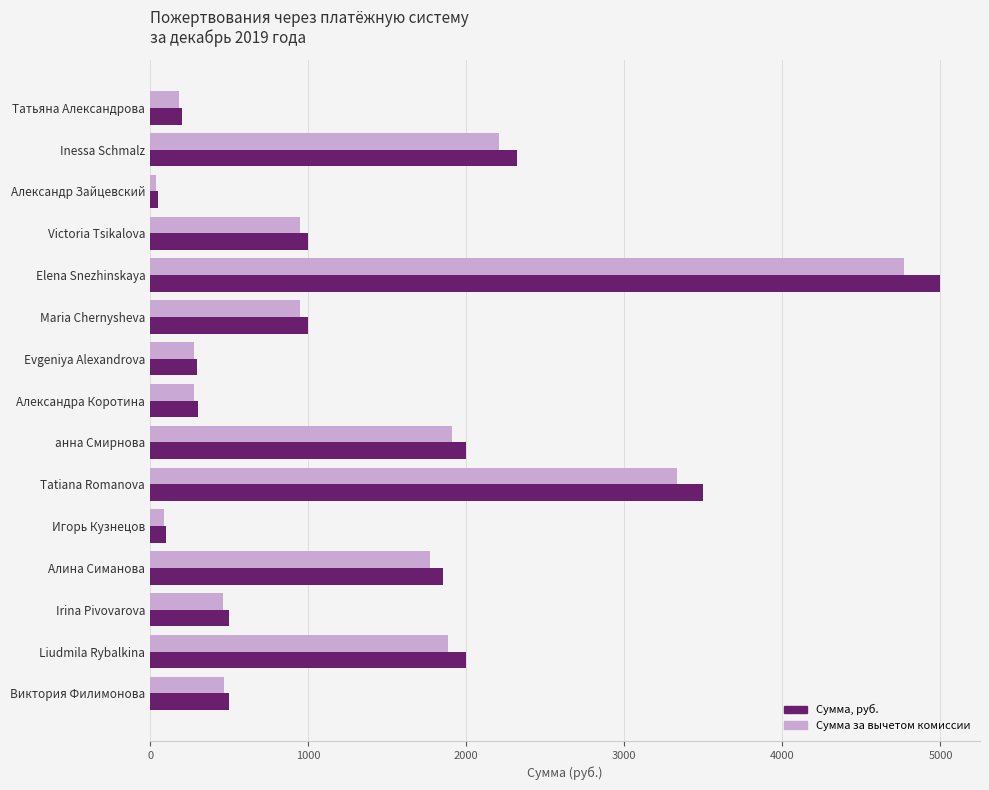

What is the maximum value for Сумма за вычетом комиссии?

4770.0